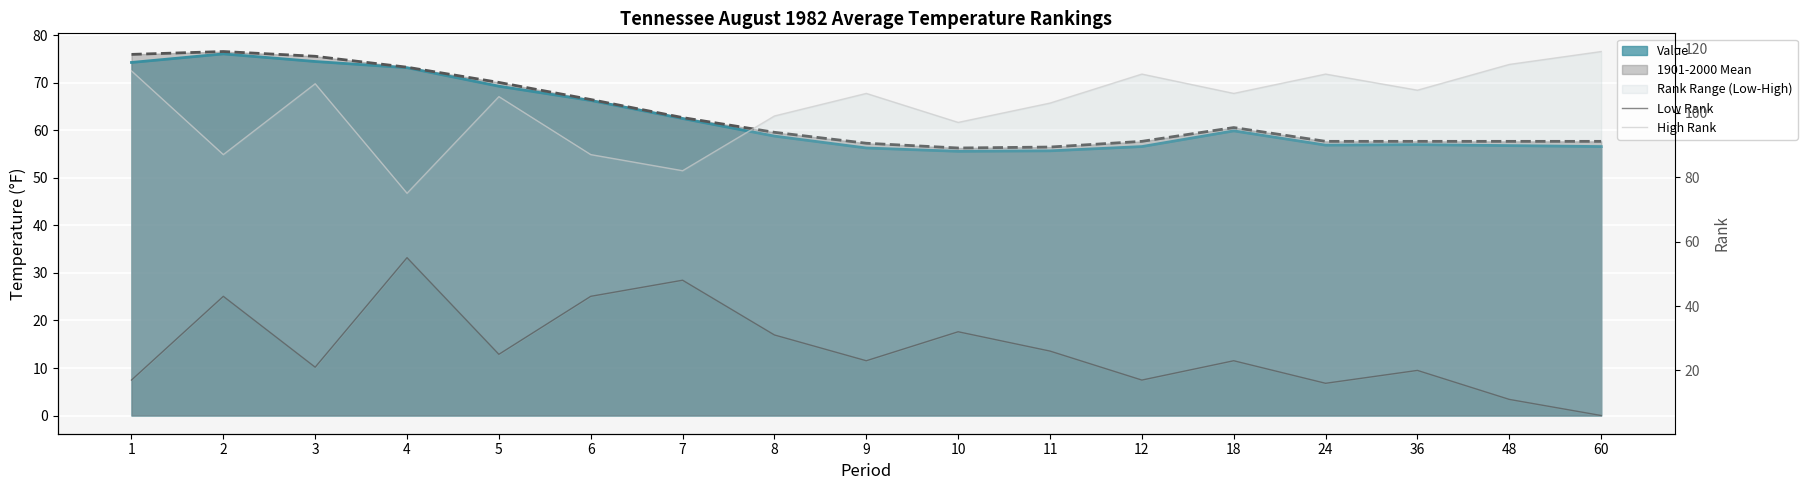

What is the approximate value of Low Rank at 9, to the nearest 5?

25